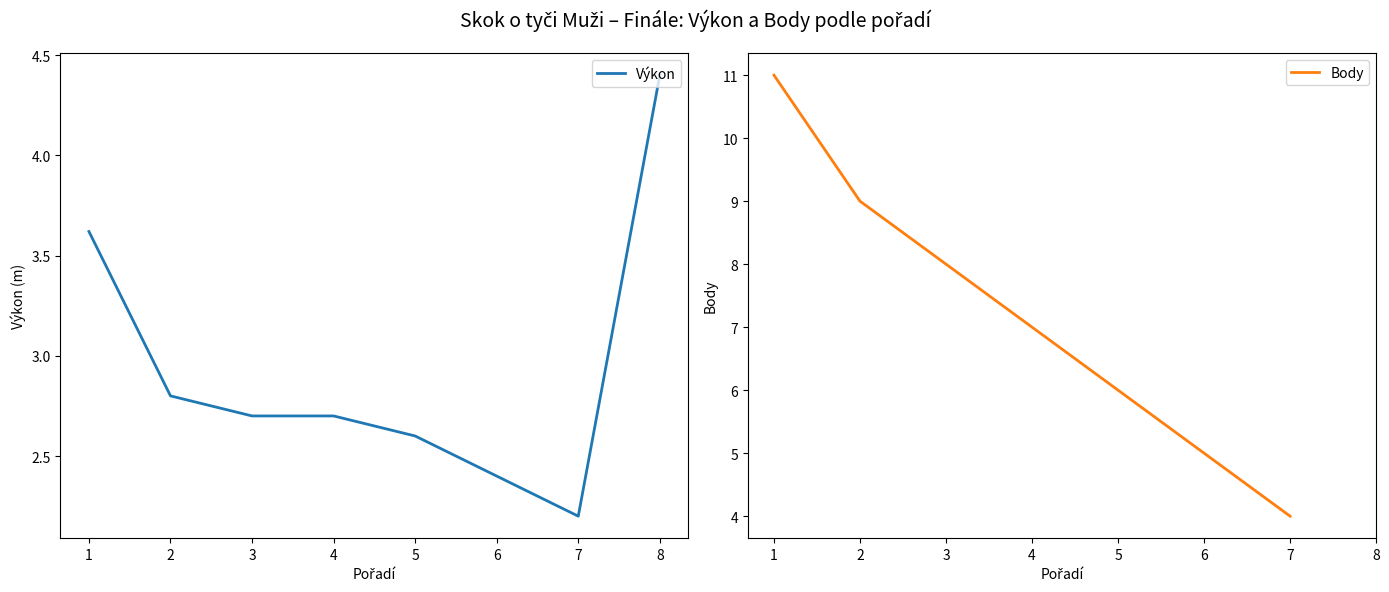

At which label does Výkon reach its peak?

8